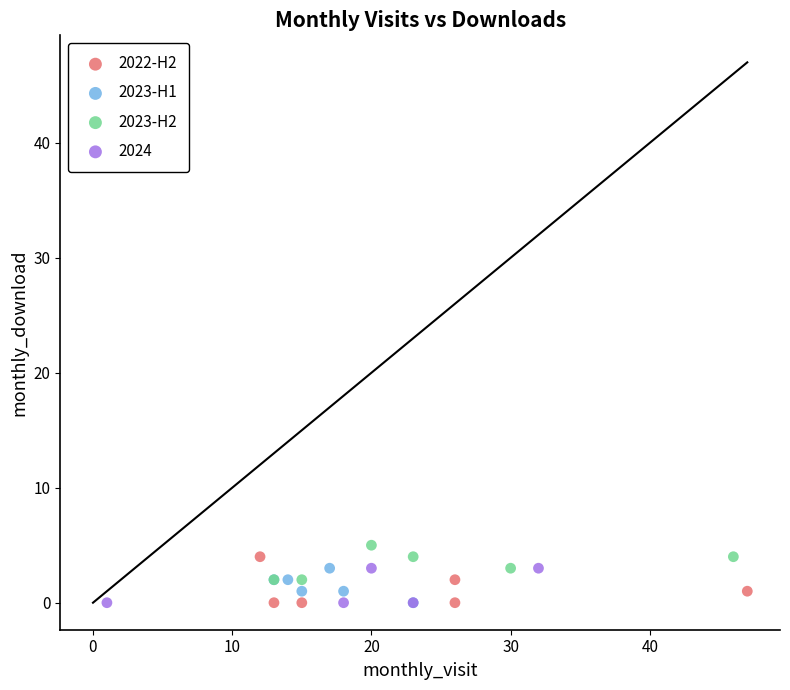

What are all the series names shown in the legend?

2022-H2, 2023-H1, 2023-H2, 2024